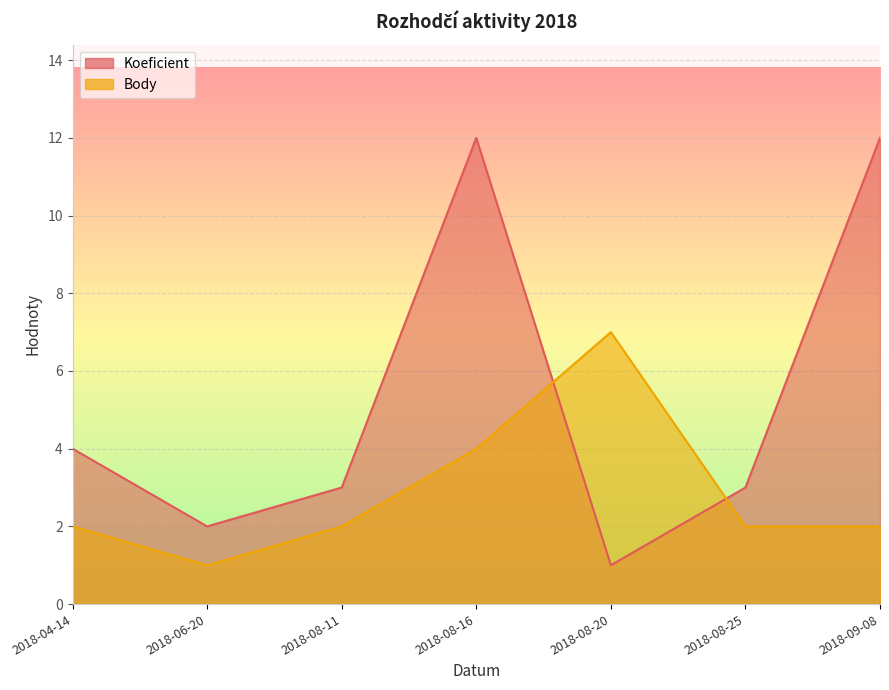

Which series changed the most between 2018-08-20 and 2018-09-08?

Koeficient